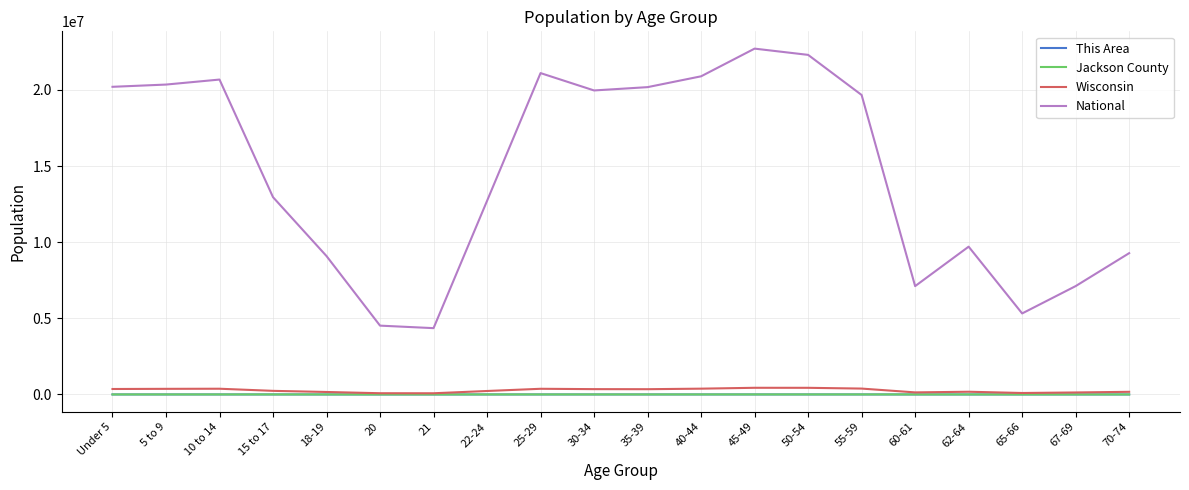

At how many categories does at least one series exceed 115882?

20